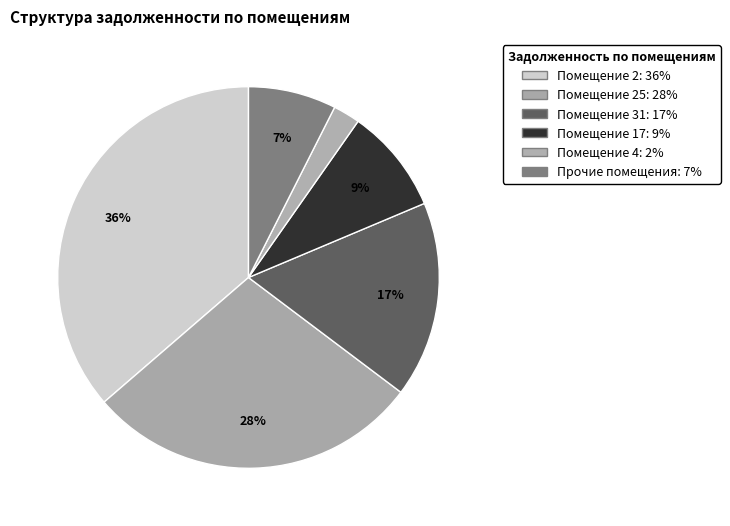

Count the number of slices in the pie.

6